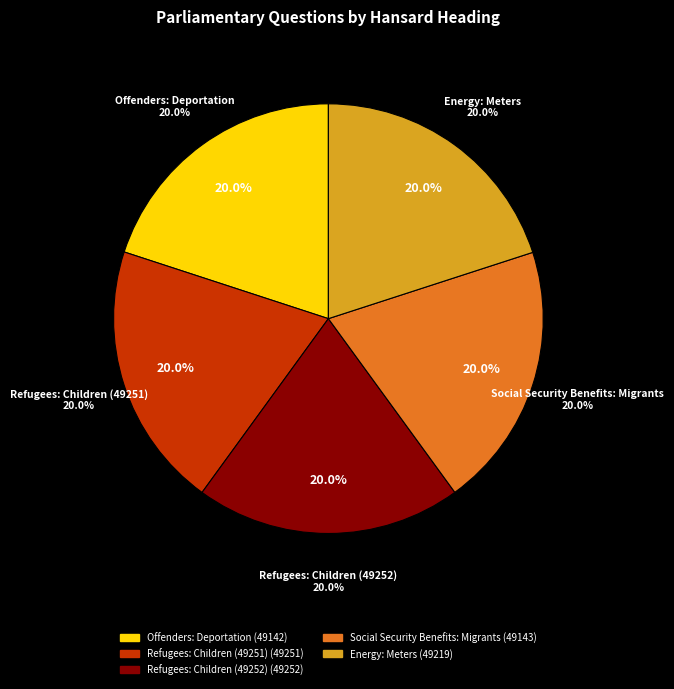

How many segments does this pie chart have?

5